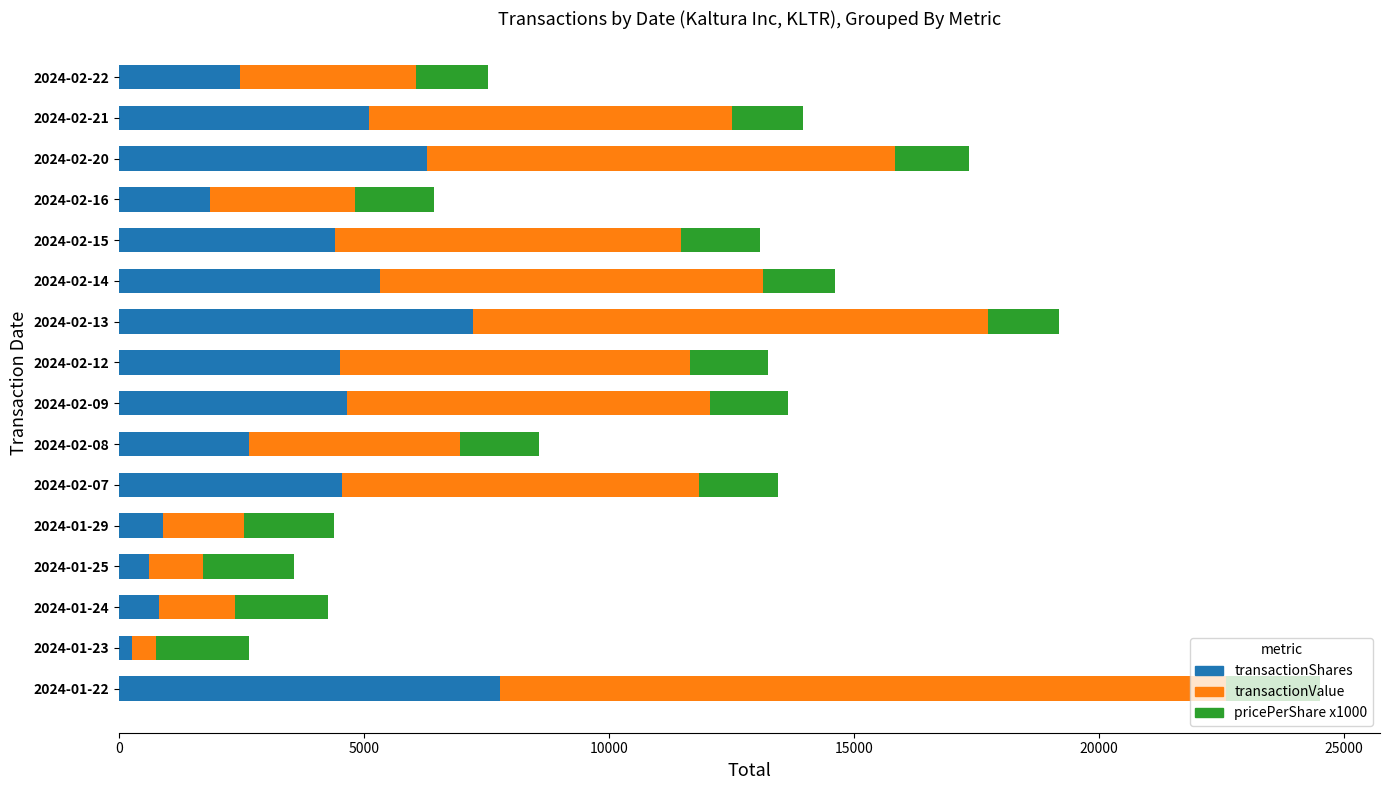

What is the difference between the second highest and second lowest values in the transactionShares series?

6624